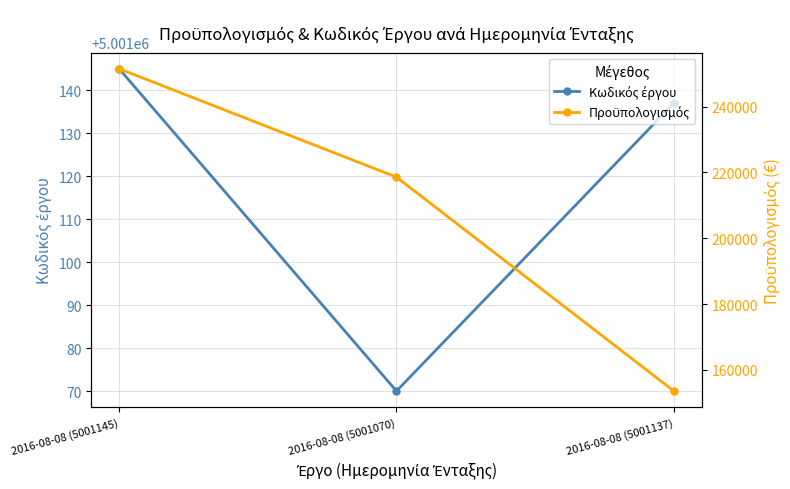

Read the Κωδικός έργου value at 2016-08-08 (5001137).

5001137.0